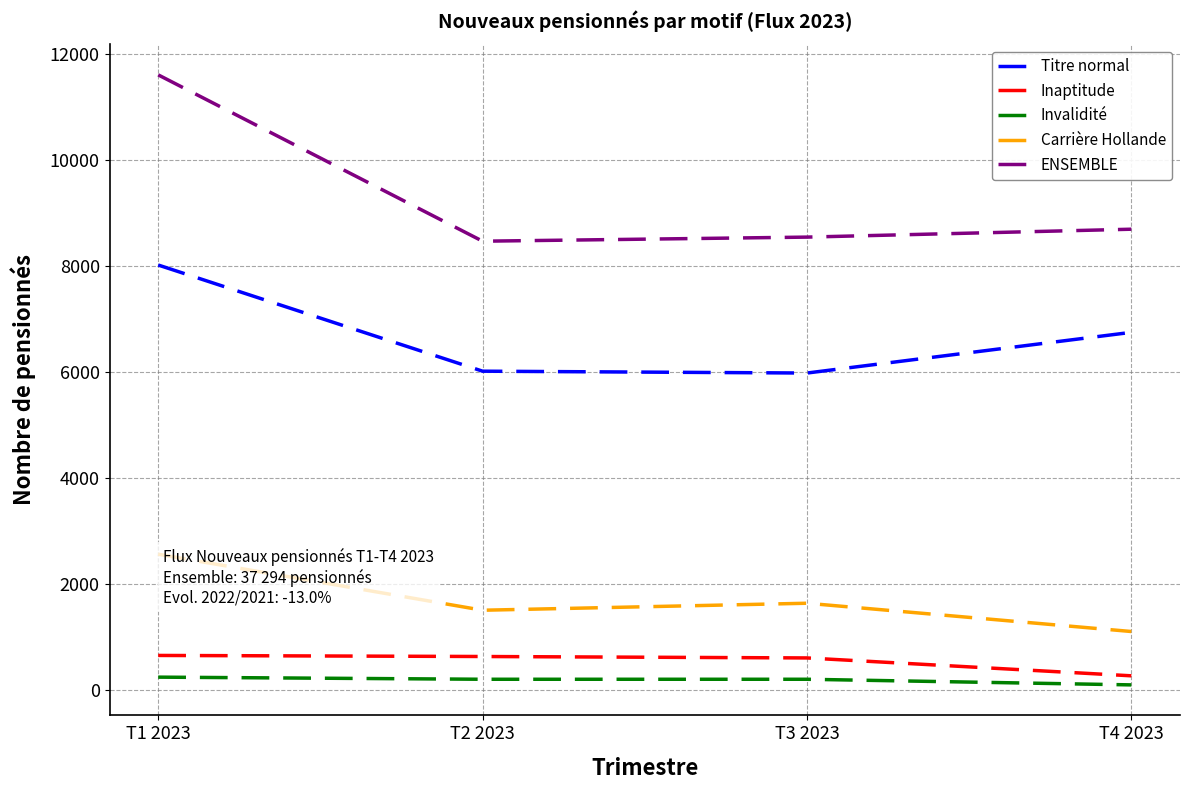

What is the difference between the Titre normal values at T2 2023 and T4 2023?

732